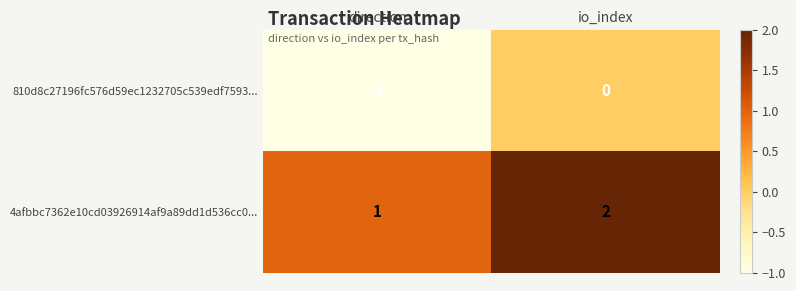

Rank the series by their maximum value, from highest to lowest.

4afbbc7362e10cd03926914af9a89dd1d536cc0..., 810d8c27196fc576d59ec1232705c539edf7593...